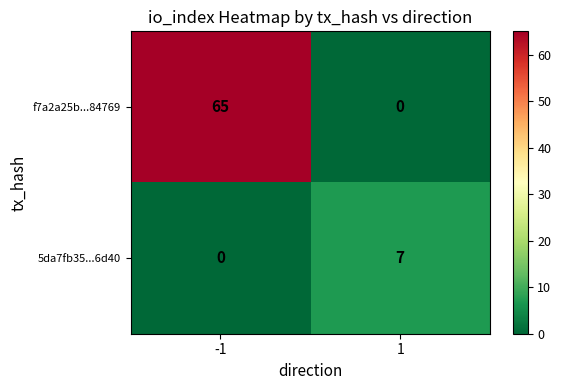

List the labels in order of 5da7fb35...6d40 value, largest first.

1, -1